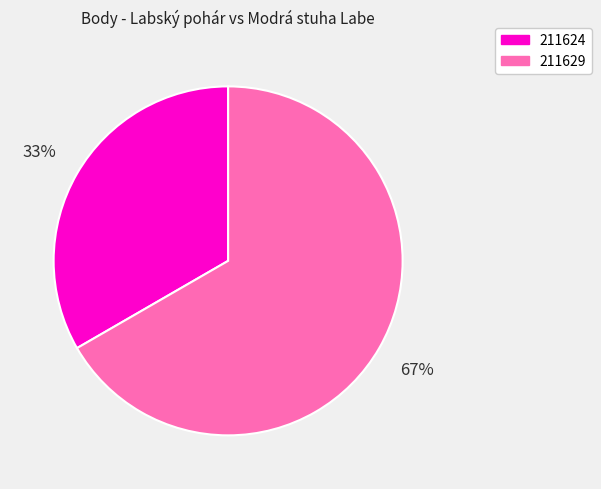

Combined, do 211624 and 211629 account for over 50%?

Yes